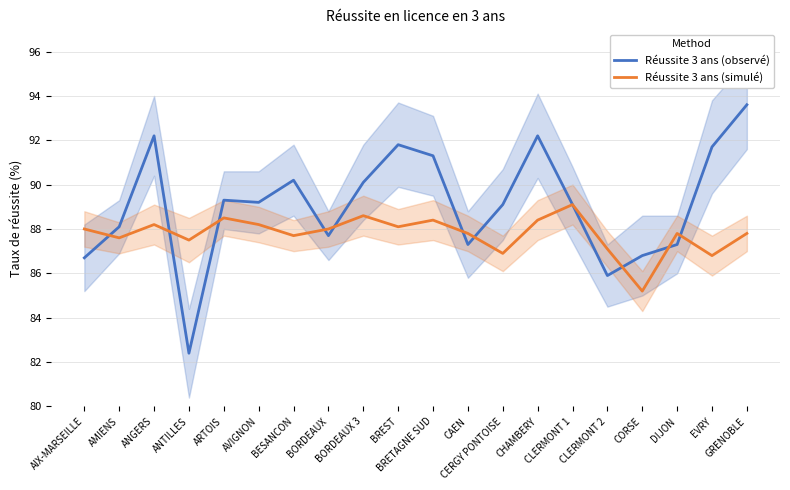

At which label does Réussite 3 ans (observé) reach its minimum?

ANTILLES